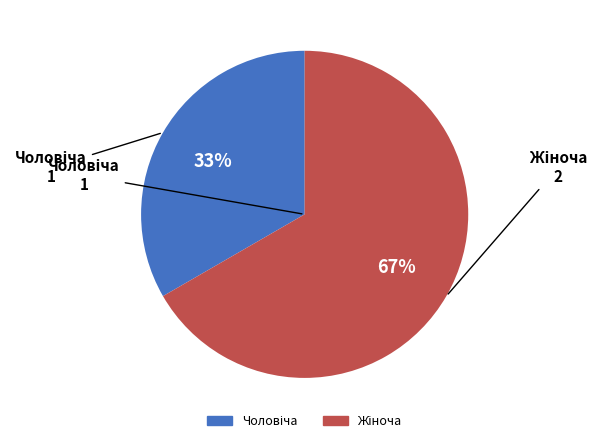

Does any single category account for the majority?

Yes